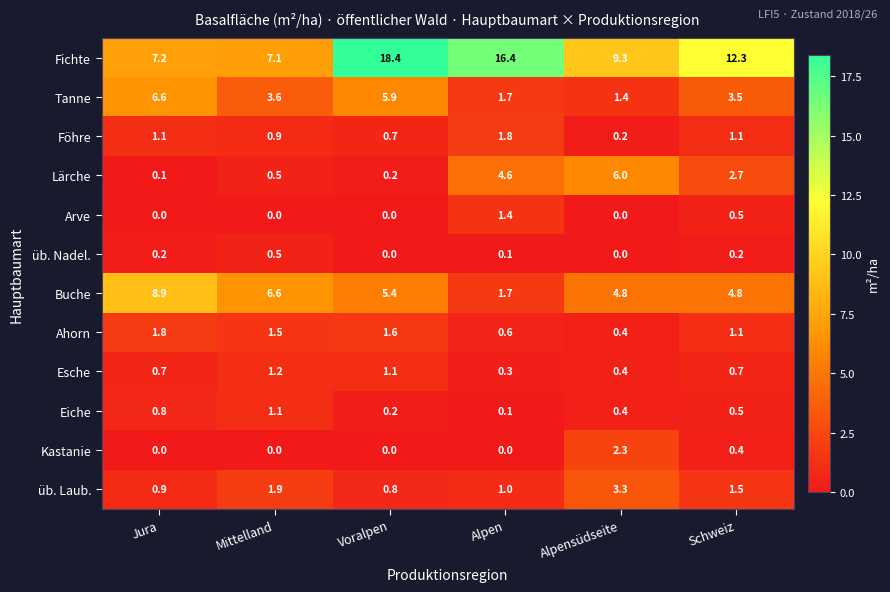

Is it true that Buche equals 3.3 at Jura?

False